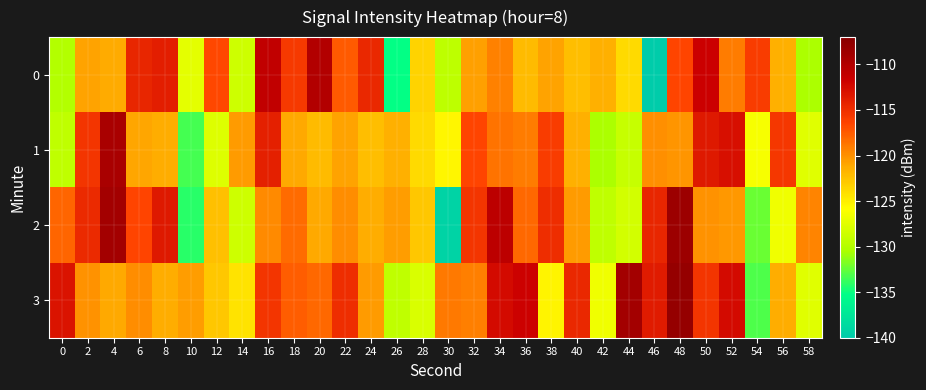

Reading left to right, list all the values displayed in this chart.

0: 0=-130.0	2=-120.9	4=-121.2	6=-114.4	8=-113.9	10=-127.3	12=-116.6	14=-128.6	16=-111.0	18=-115.7	20=-110.0	22=-117.5	24=-114.5	26=-135.1	28=-123.4	30=-129.5	32=-120.7	34=-119.3	36=-122.1	38=-120.8	40=-122.3	42=-121.5	44=-123.8	46=-140.3	48=-116.5	50=-111.6	52=-119.1	54=-116.0	56=-121.5	58=-130.4
1: 0=-129.3	2=-115.4	4=-109.4	6=-121.0	8=-121.3	10=-133.3	12=-127.7	14=-120.4	16=-114.1	18=-121.1	20=-122.1	22=-120.8	24=-122.3	26=-121.5	28=-123.8	30=-125.3	32=-116.5	34=-118.6	36=-119.1	38=-116.0	40=-121.5	42=-130.4	44=-129.0	46=-119.9	48=-120.2	50=-113.4	52=-112.9	54=-126.3	56=-115.6	58=-127.6
2: 0=-118.0	2=-114.7	4=-109.0	6=-116.5	8=-113.5	10=-134.1	12=-122.4	14=-128.5	16=-119.7	18=-118.3	20=-121.1	22=-119.8	24=-121.3	26=-120.5	28=-122.8	30=-139.3	32=-115.5	34=-110.6	36=-118.1	38=-115.0	40=-120.5	42=-129.4	44=-128.3	46=-114.4	48=-108.4	50=-120.0	52=-120.3	54=-132.3	56=-126.7	58=-119.4
3: 0=-113.1	2=-120.1	4=-121.1	6=-119.8	8=-121.3	10=-120.5	12=-122.8	14=-124.3	16=-115.5	18=-117.6	20=-118.1	22=-115.0	24=-120.5	26=-129.4	28=-128.0	30=-118.9	32=-119.2	34=-112.4	36=-111.9	38=-125.3	40=-114.6	42=-126.6	44=-109.0	46=-113.7	48=-108.0	50=-115.5	52=-112.5	54=-133.1	56=-121.4	58=-127.5